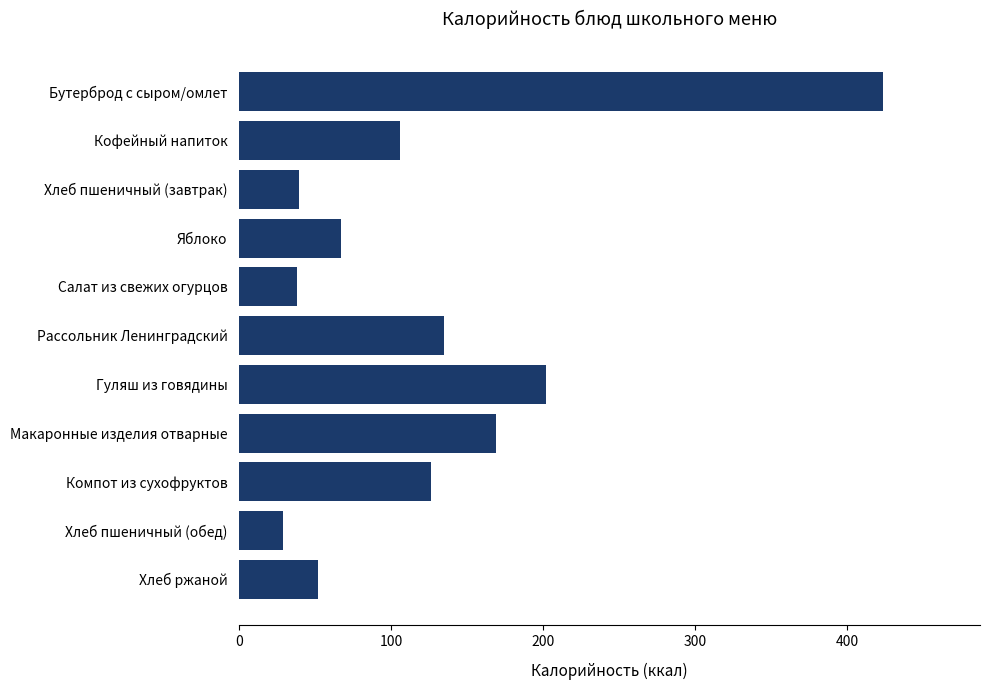

At which category does the chart reach its peak across all series?

Бутерброд с сыром/омлет